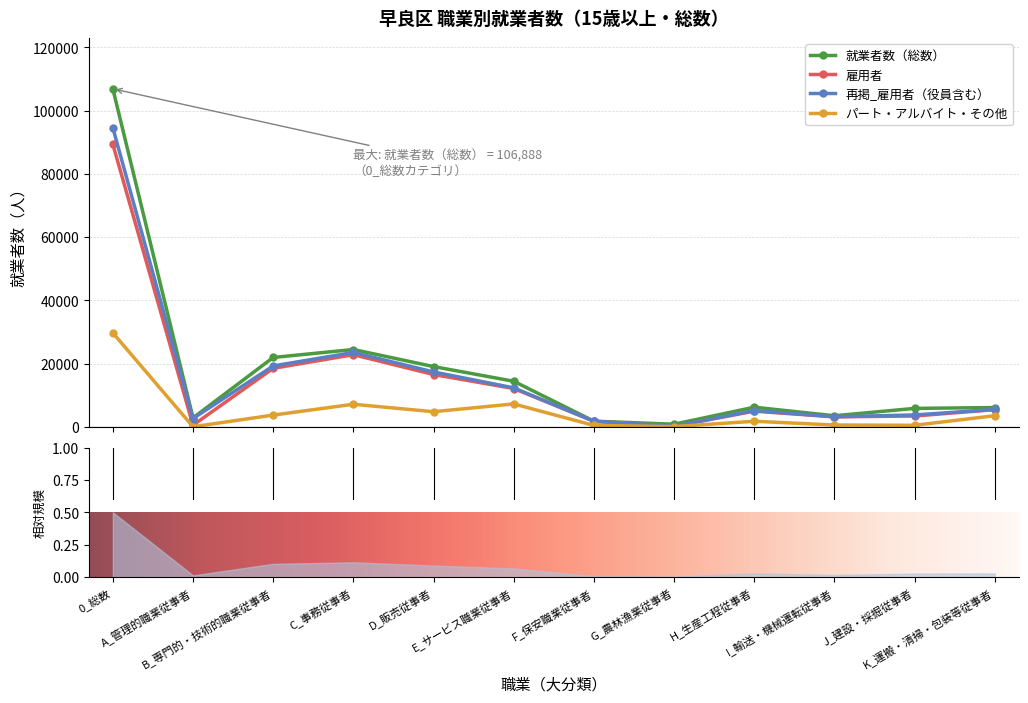

What is the value of the パート・アルバイト・その他 point at the 8th from the left?

64